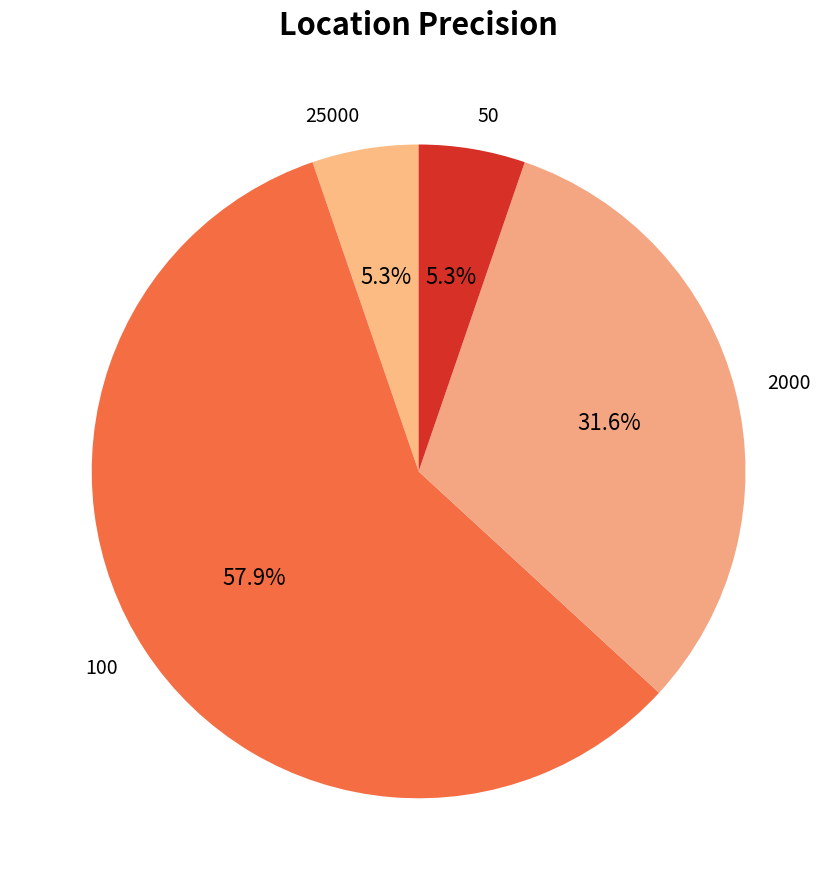

The 25000 slice represents 5% of the pie. True or false?

True